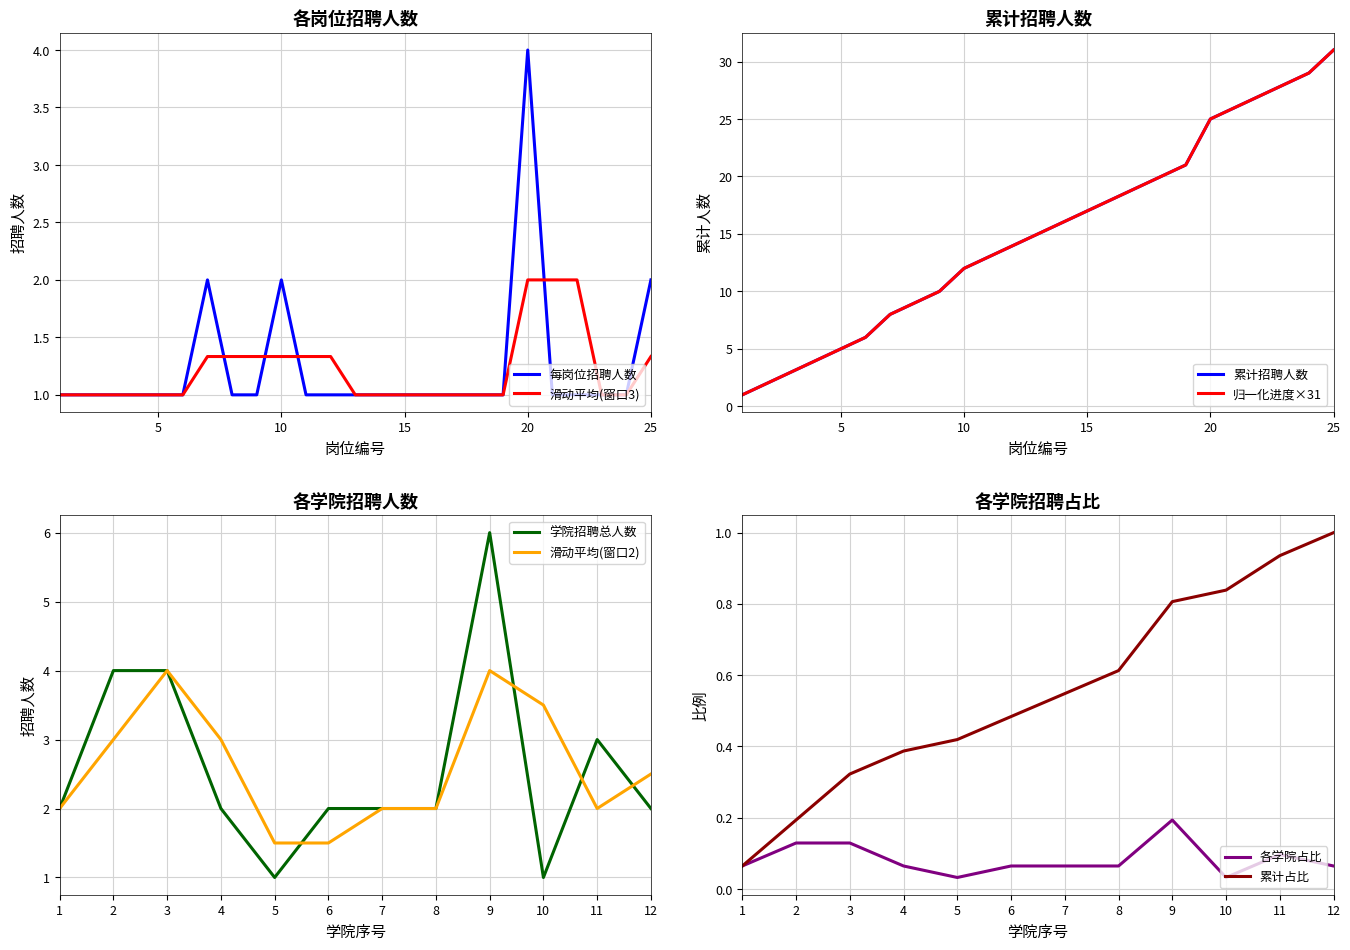

Which category has the highest value in the 每岗位招聘人数 series?

20